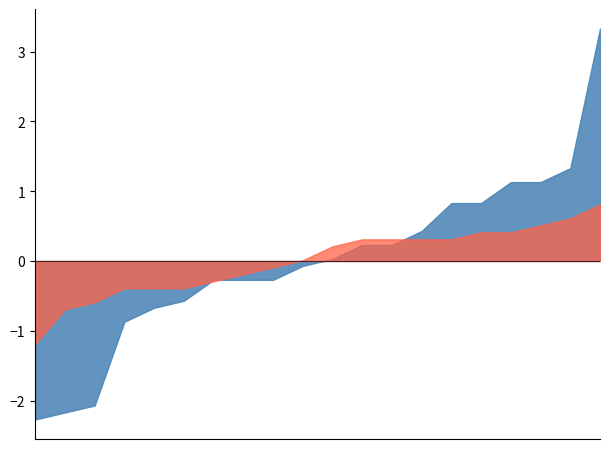

What is the smallest value displayed?

-2.3